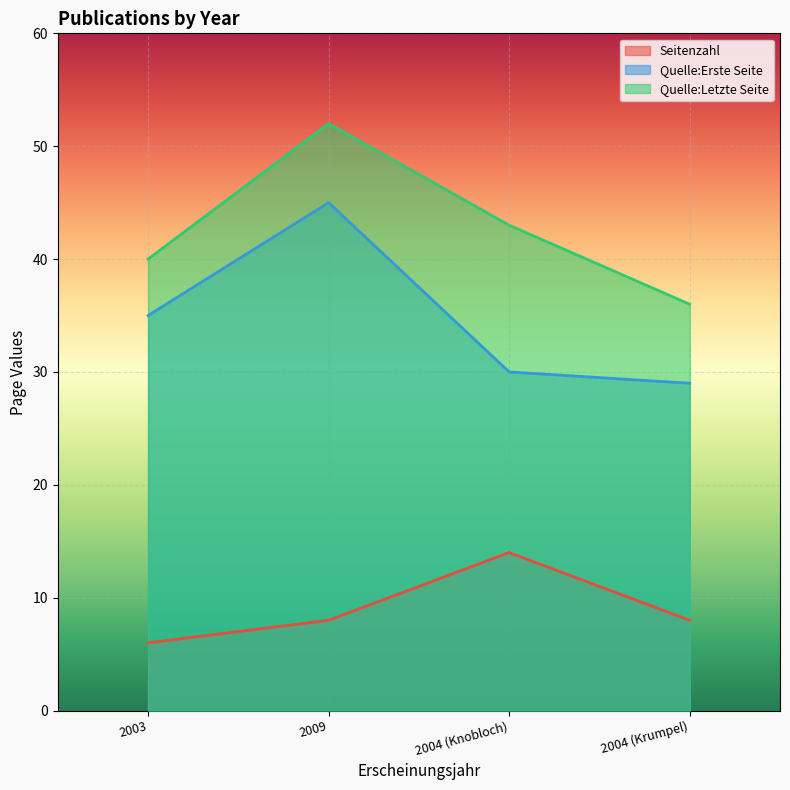

Reading right to left, transcribe all the data shown in this chart.

Seitenzahl: 2004 (Krumpel)=8	2004 (Knobloch)=14	2009=8	2003=6
Quelle:Erste Seite: 2004 (Krumpel)=29	2004 (Knobloch)=30	2009=45	2003=35
Quelle:Letzte Seite: 2004 (Krumpel)=36	2004 (Knobloch)=43	2009=52	2003=40